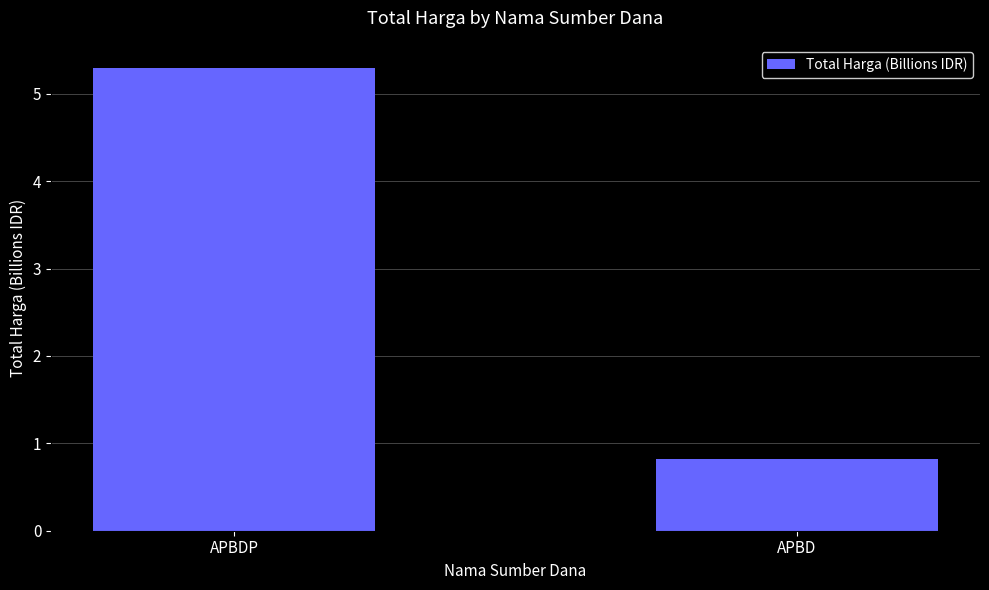

What is the difference between the values at APBD and APBDP?

4.5